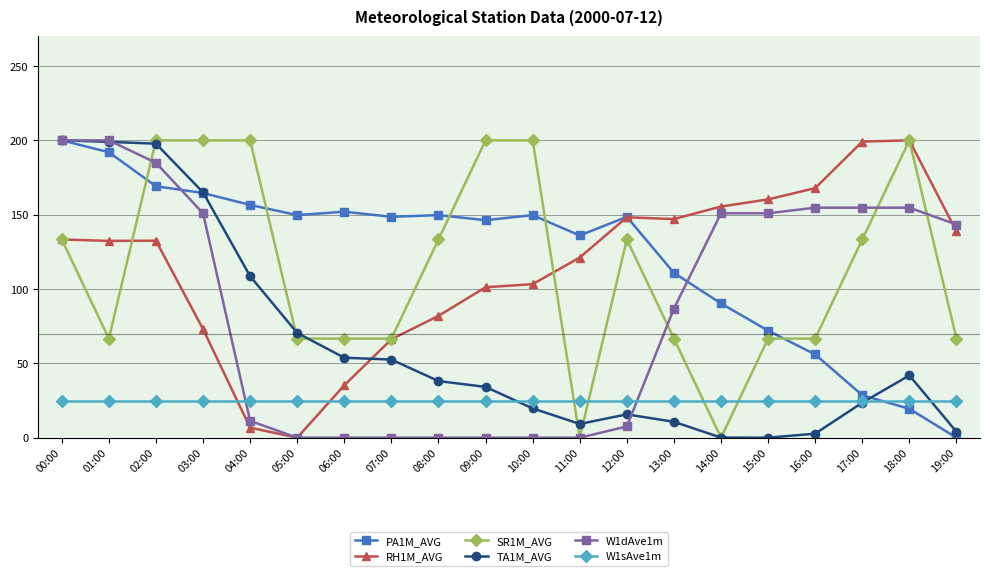

Count the number of categories in the chart.

20